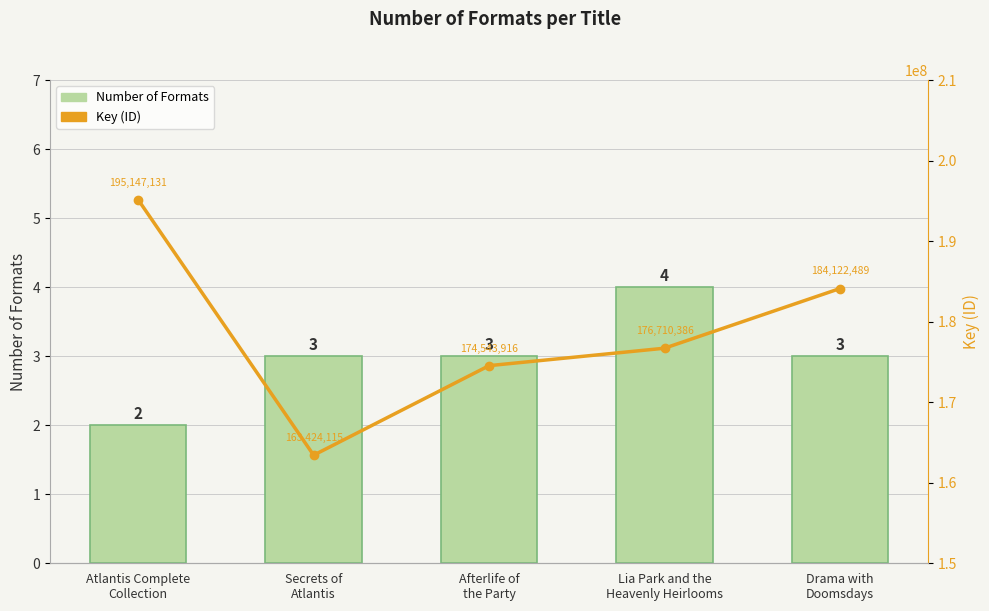

How many values in the Key (ID) series exceed 176710386?

2